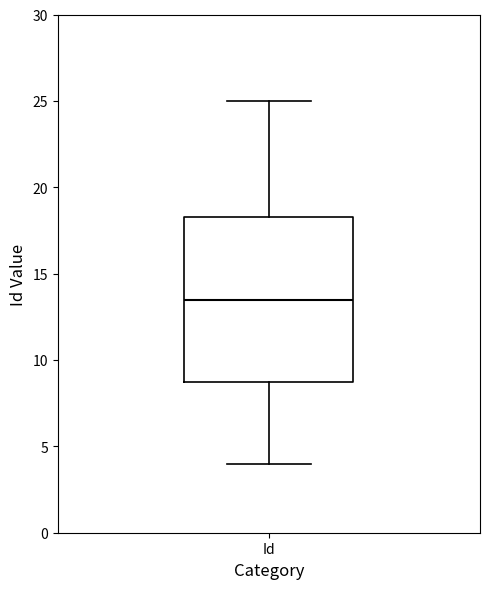

Transcribe this box plot: give where the median line is, the range the box spans, and where the two whiskers end, as read against the y-axis. The values are not printed on the chart, so give them approximately, as read against the axis.

median 13.5, box 9.0 to 18.5, whiskers 4.0 to 25.0